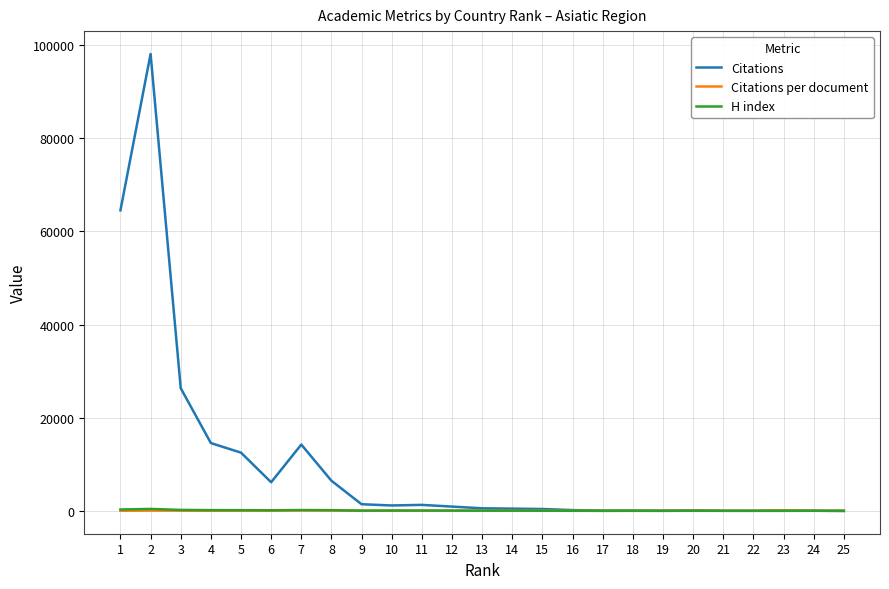

What is the maximum value for Citations?

98101.0